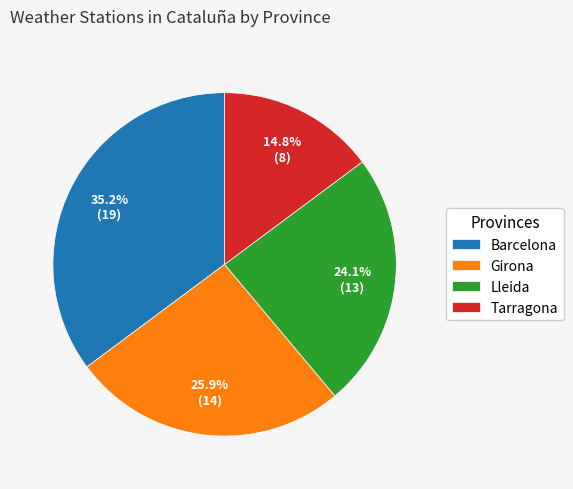

What is the ratio of the value at Barcelona to the value at Lleida?

1.5